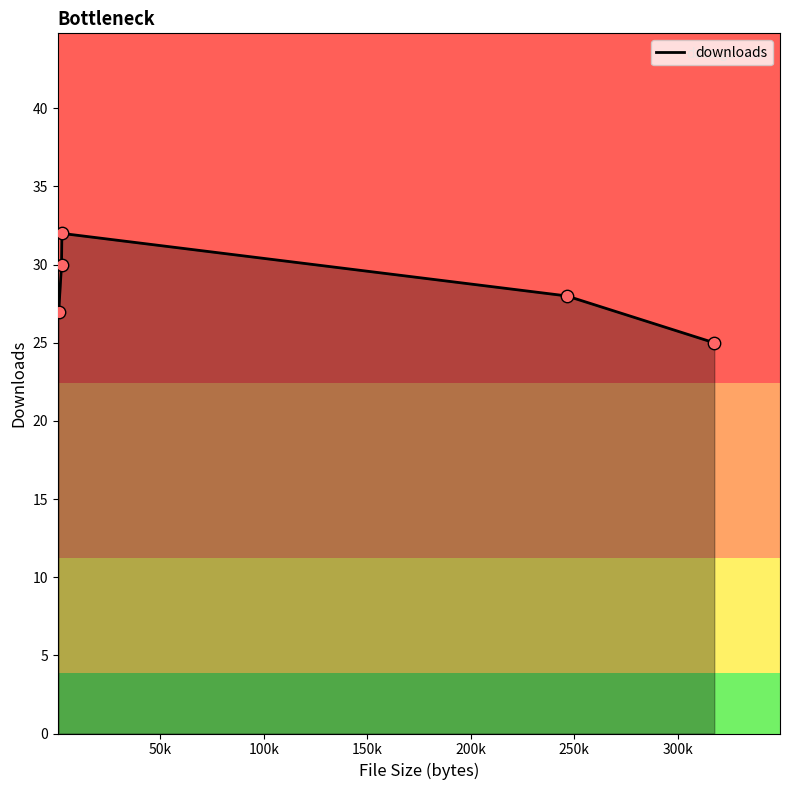

What is the difference between the second highest and minimum values?

5